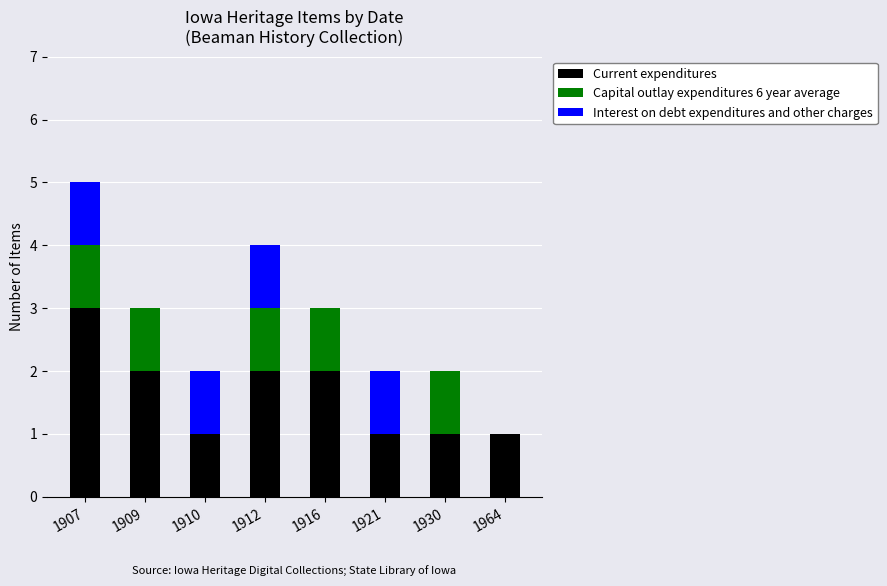

At which label does Current expenditures reach its peak?

1907